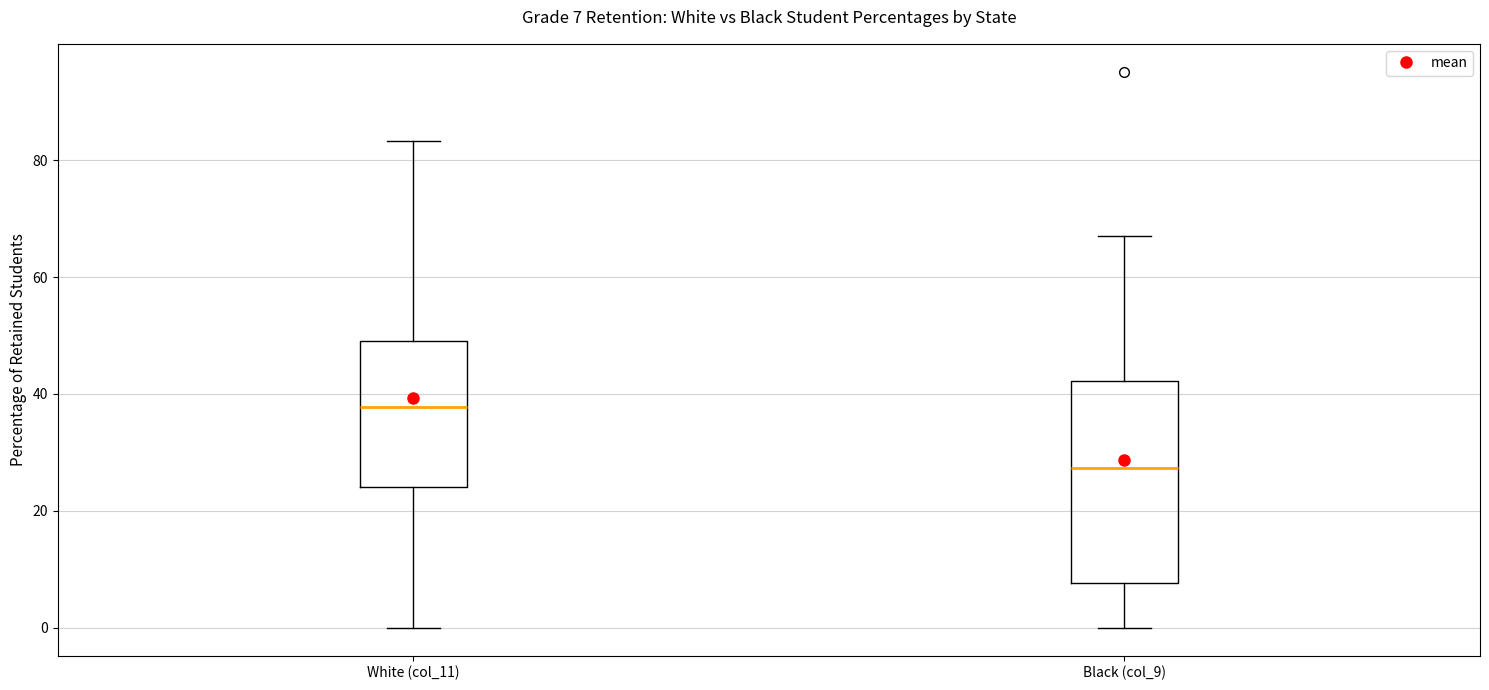

Which box has the highest median line?

White (col_11)